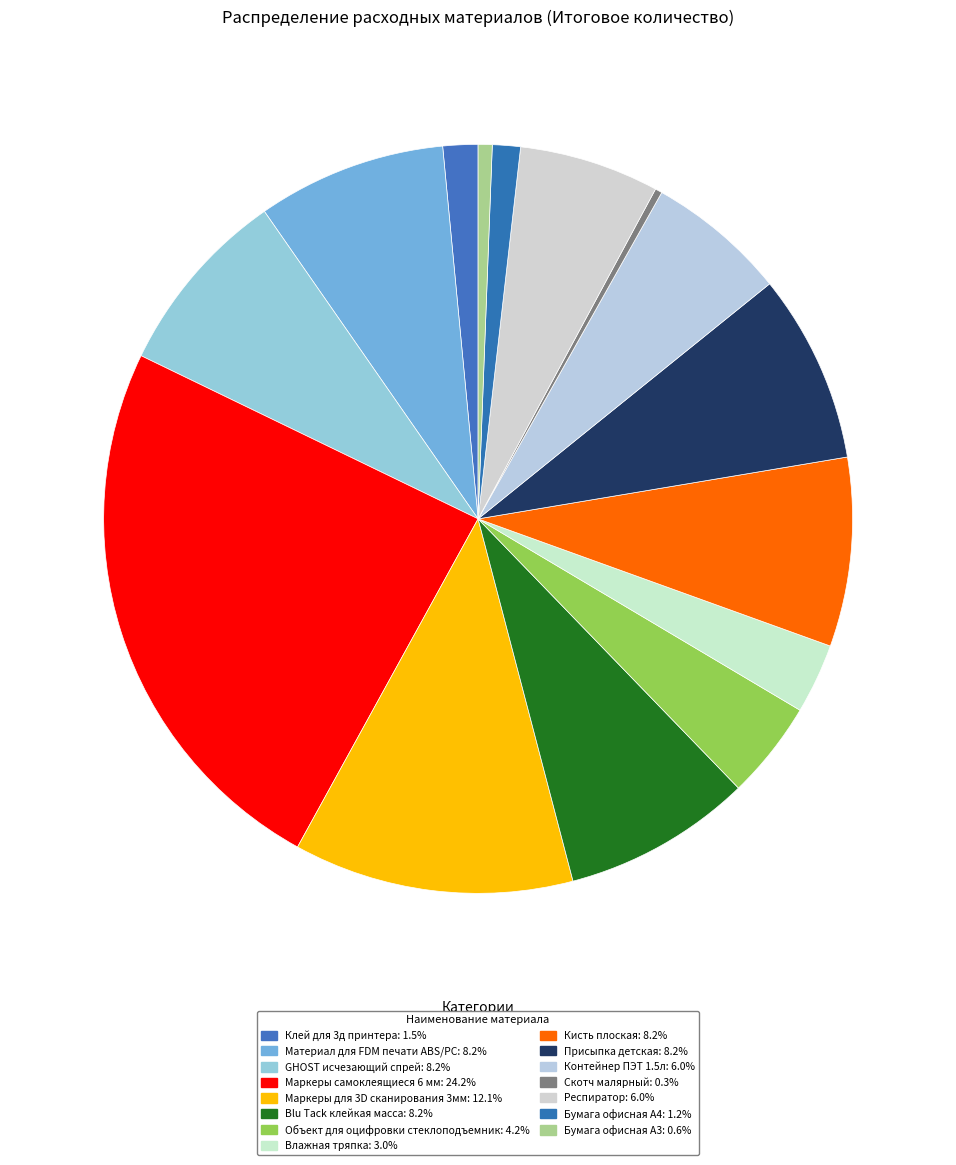

Is it true that GHOST исчезающий спрей is 8% of the pie?

True